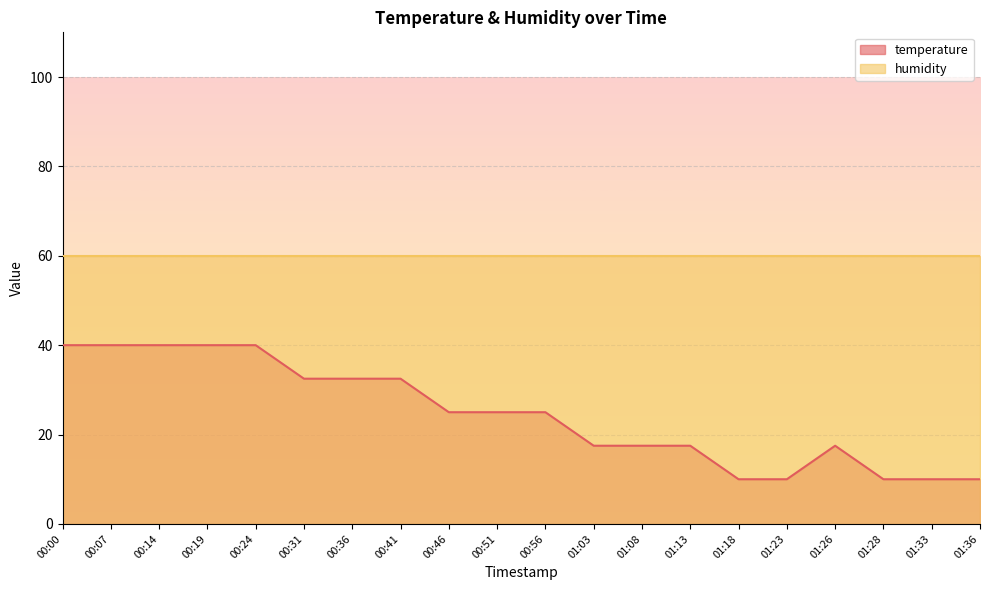

What is the average value?

24.6